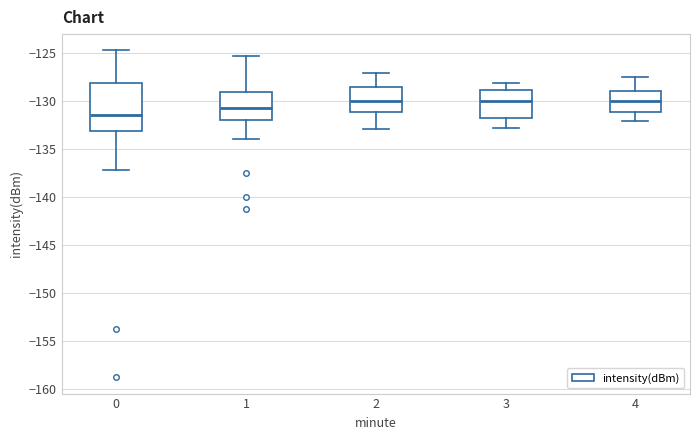

Comparing the boxes themselves (not the whiskers), which one is the tallest?

0